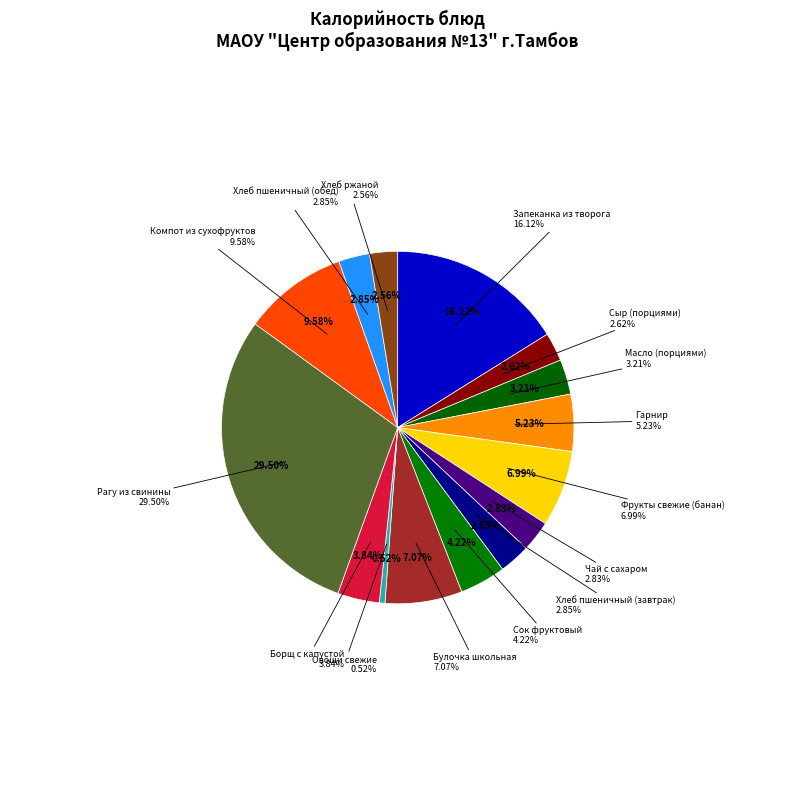

Count the number of slices in the pie.

15